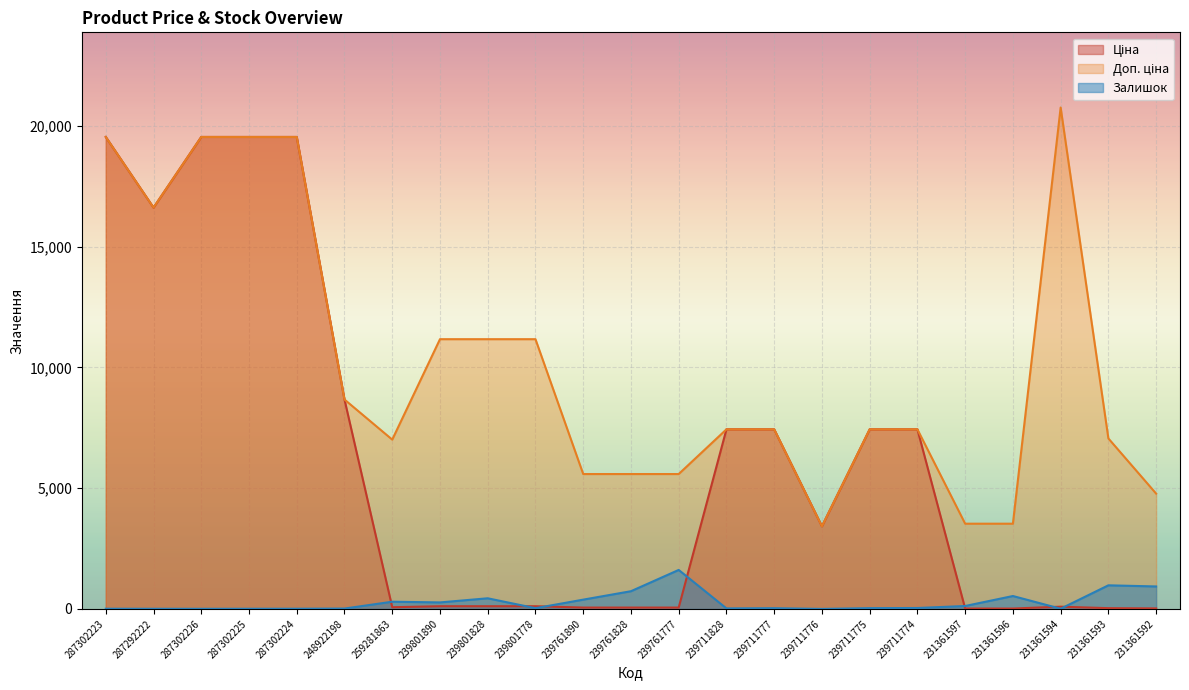

Where do Залишок and Ціна first cross each other?

248922198 and 259281863